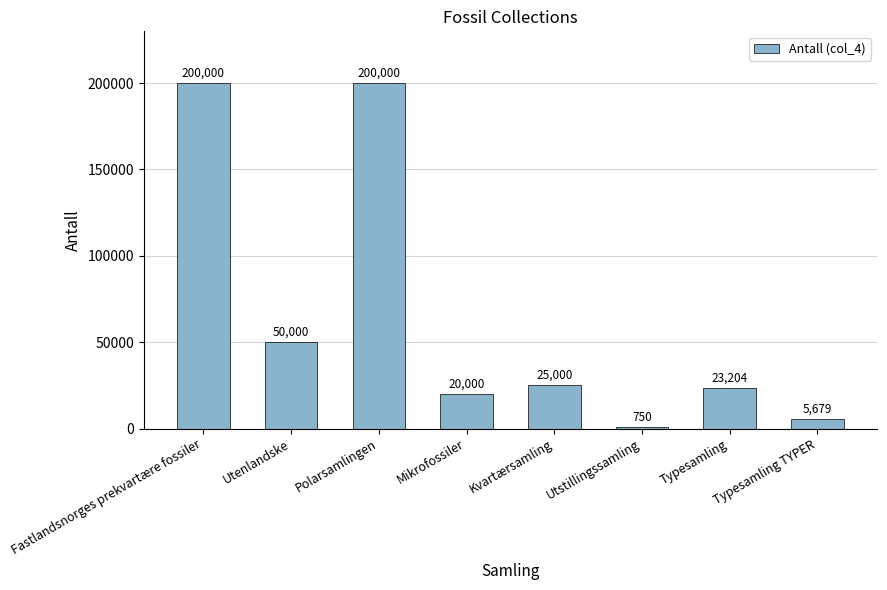

What position from the right is Kvartærsamling?

4